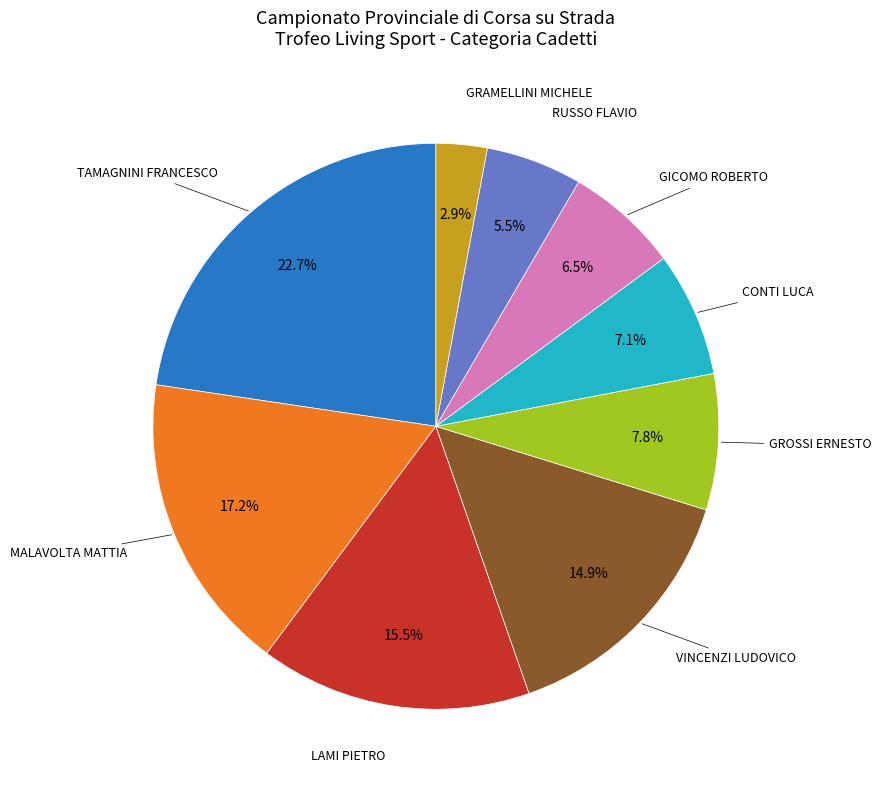

Does any single category account for the majority?

No